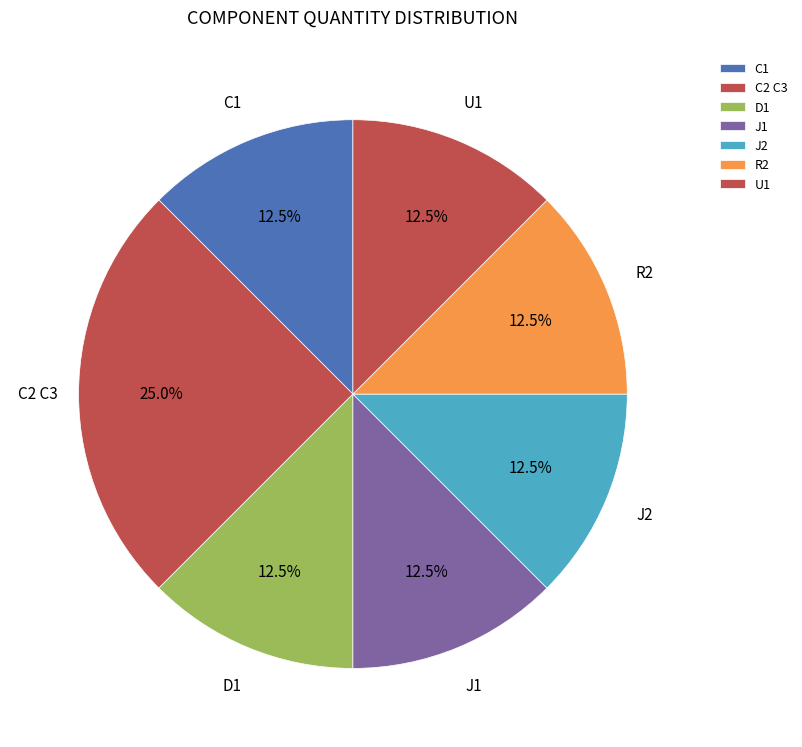

What is the ratio of the value at D1 to the value at C1?

1.0